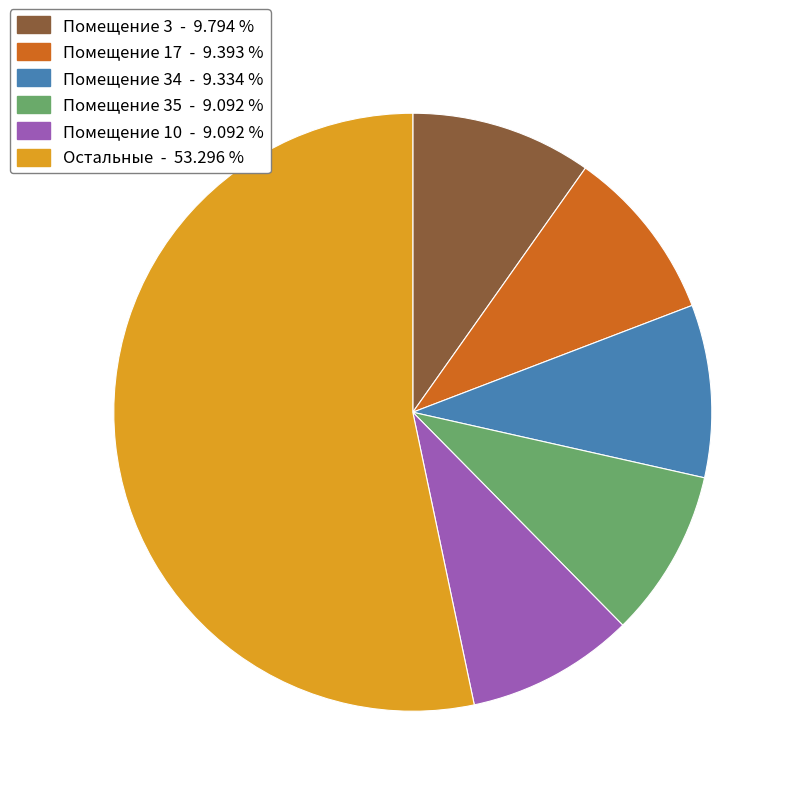

Count the number of slices in the pie.

6